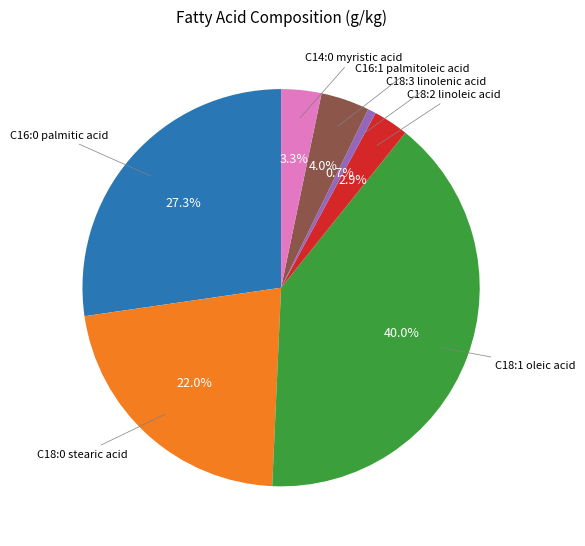

How many slices are in this pie chart?

7